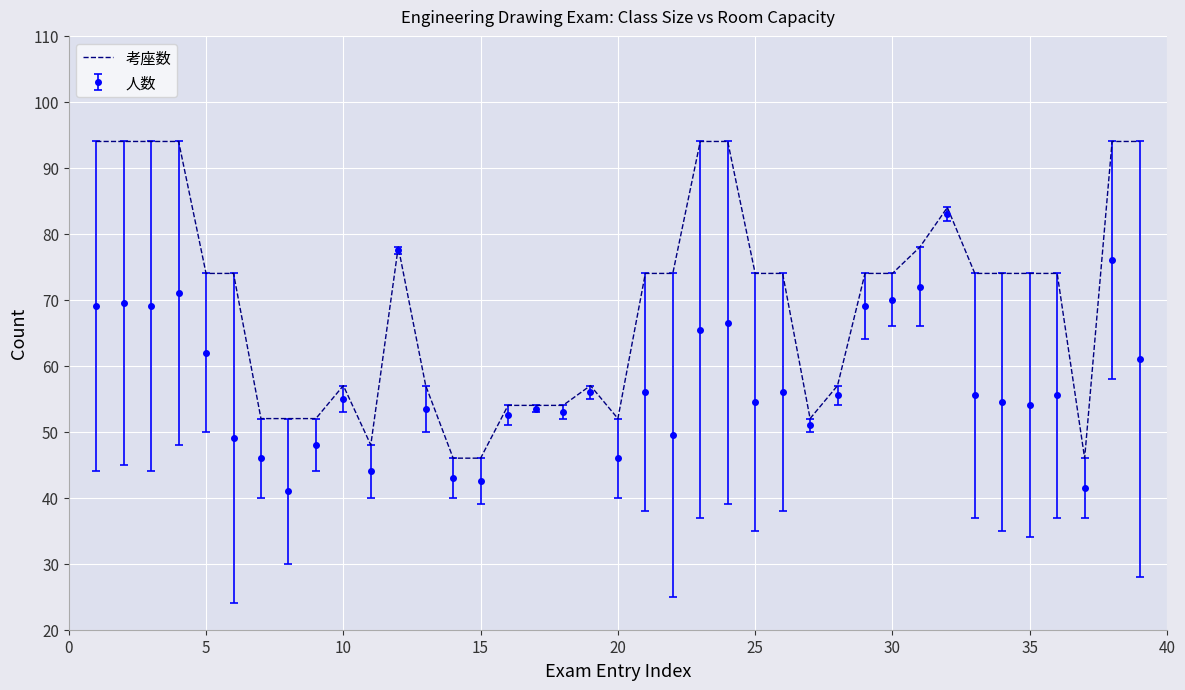

Which series has the largest range (max minus min)?

考座数